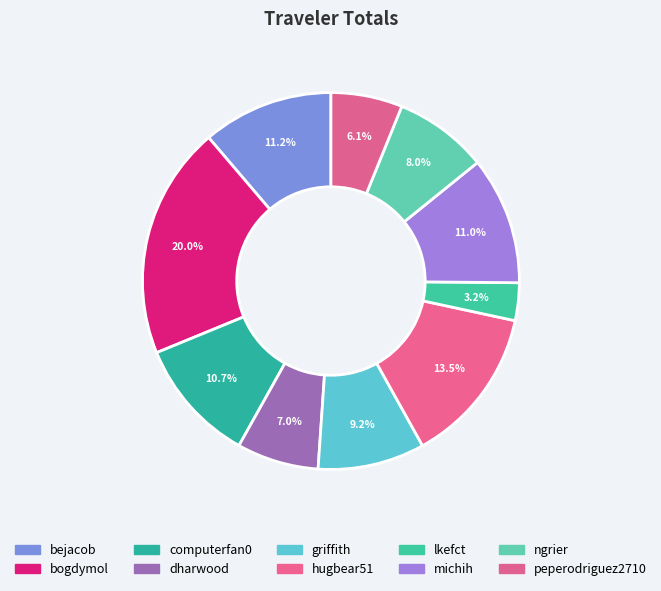

Which slice is the smallest?

lkefct